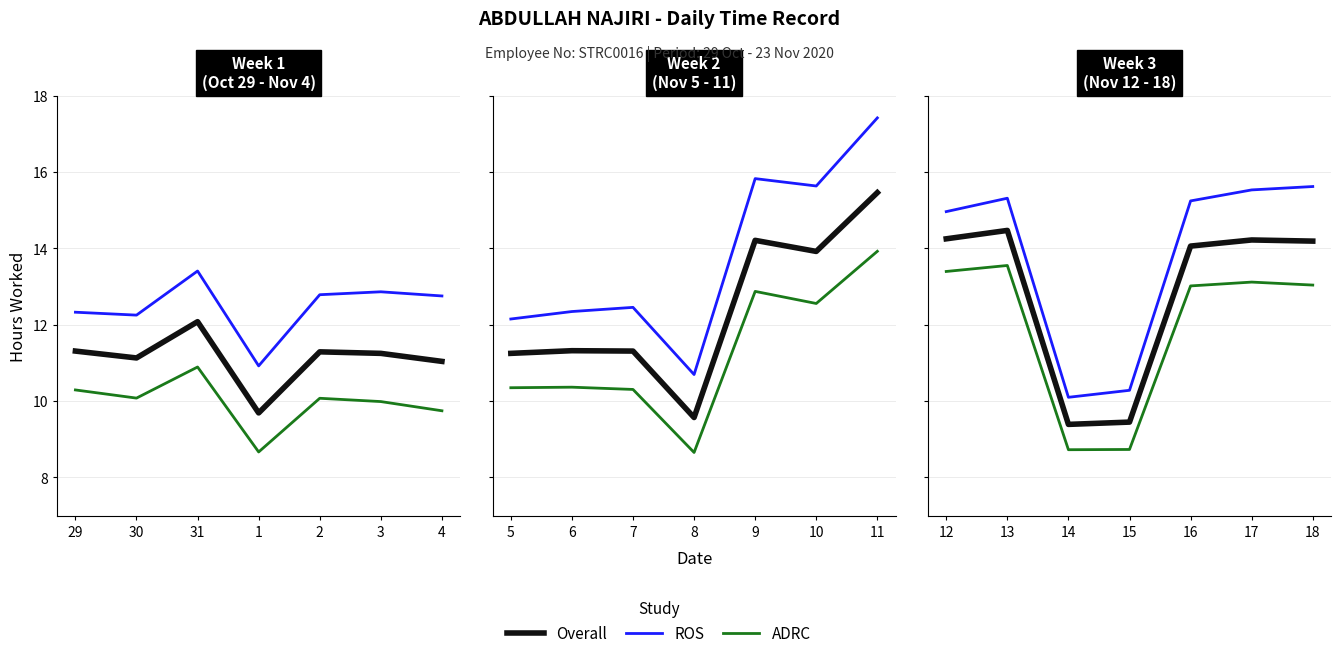

Rank the series by their average value, from highest to lowest.

ROS, Overall, ADRC